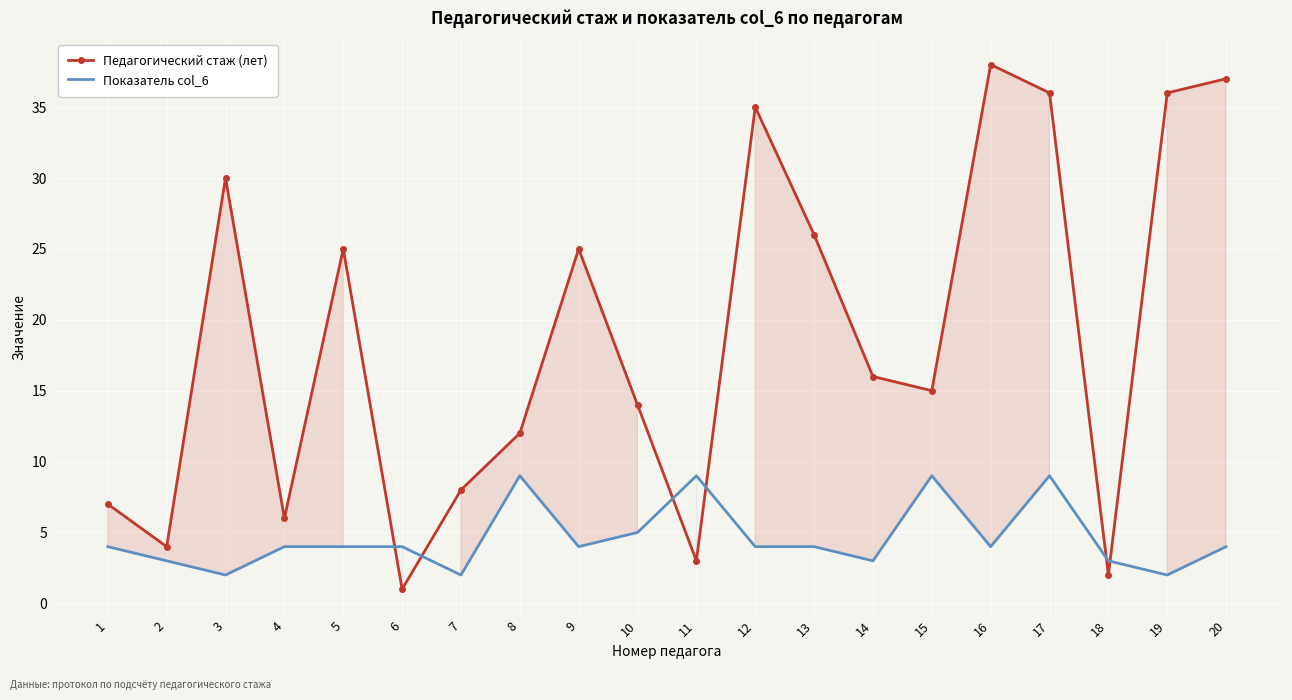

The Показатель col_6 series shows 4 at 20. True or false?

True